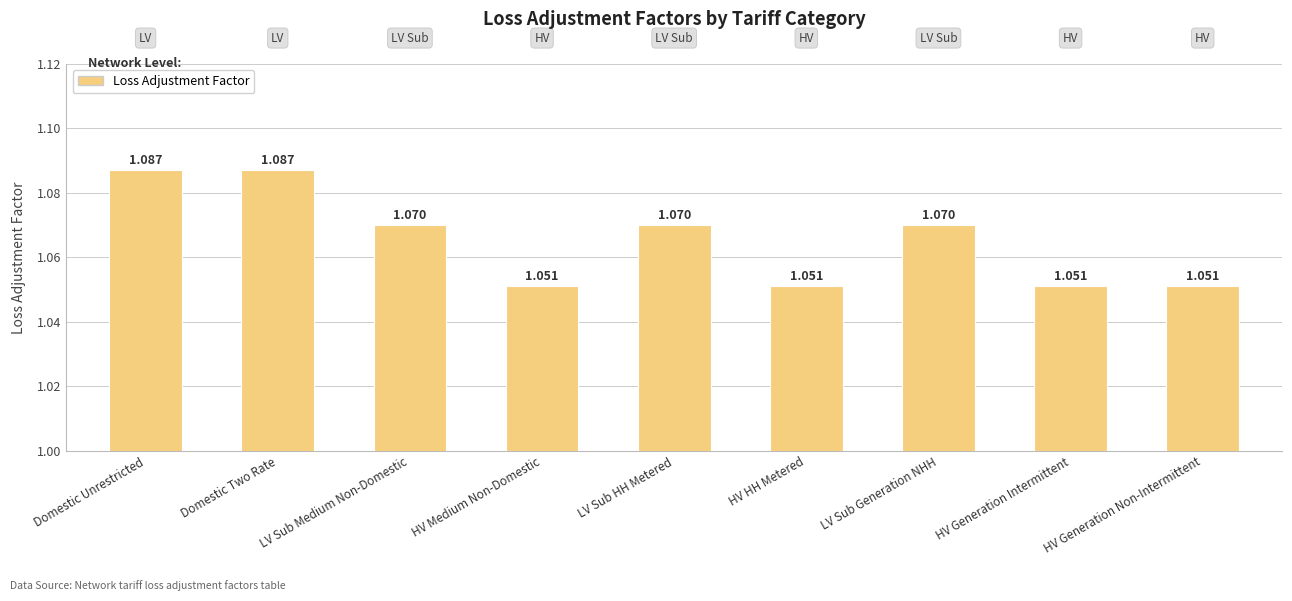

Approximately how many times larger is the value at Domestic Unrestricted compared to Domestic Two Rate?

1.0